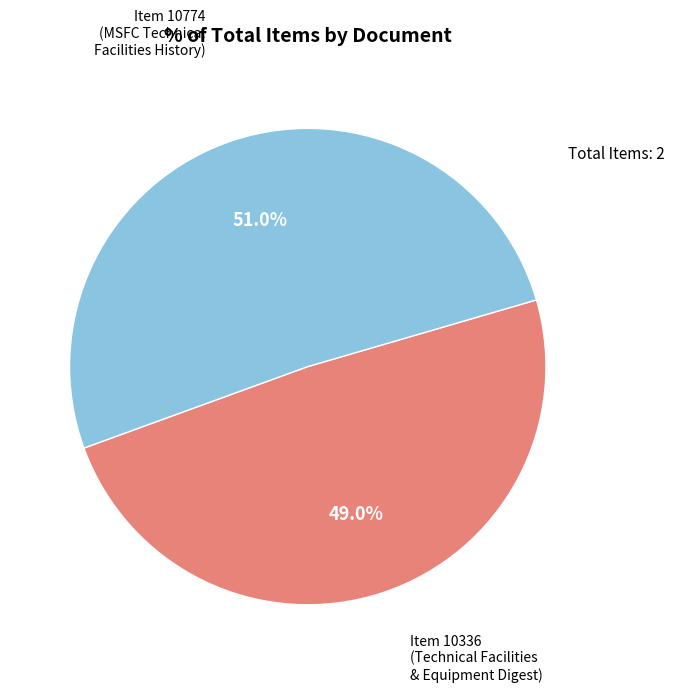

Does any single category account for the majority?

Yes